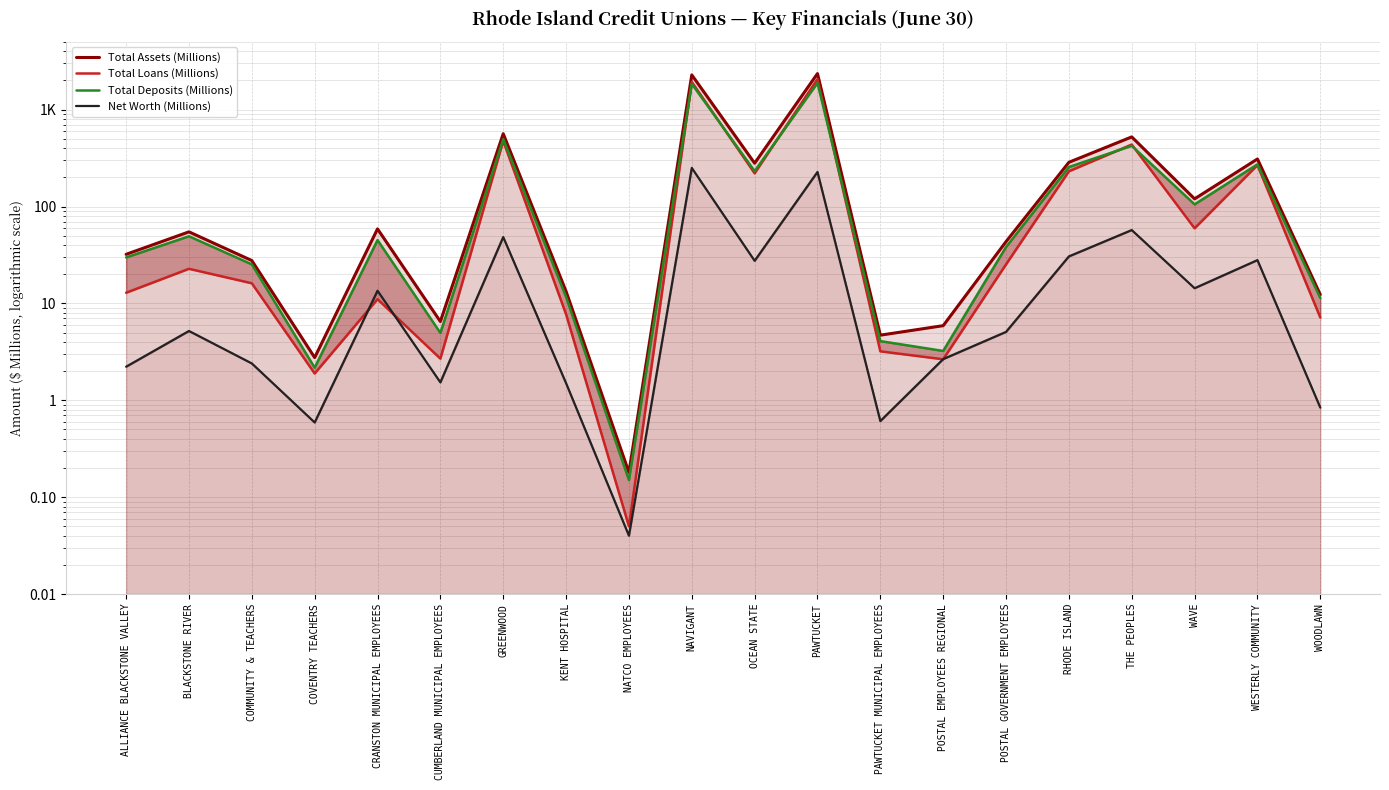

Which series has the largest range (max minus min)?

Total Assets (Millions)